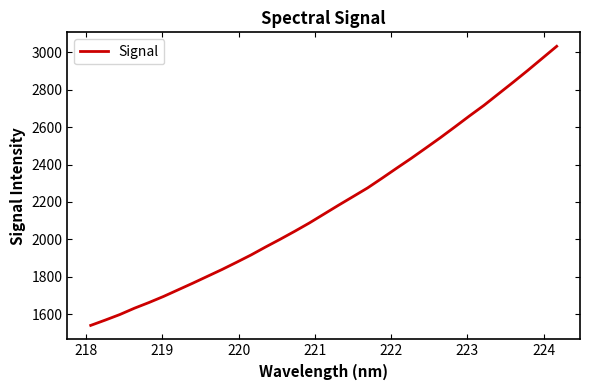

What is the maximum value shown in the chart?

3030.8